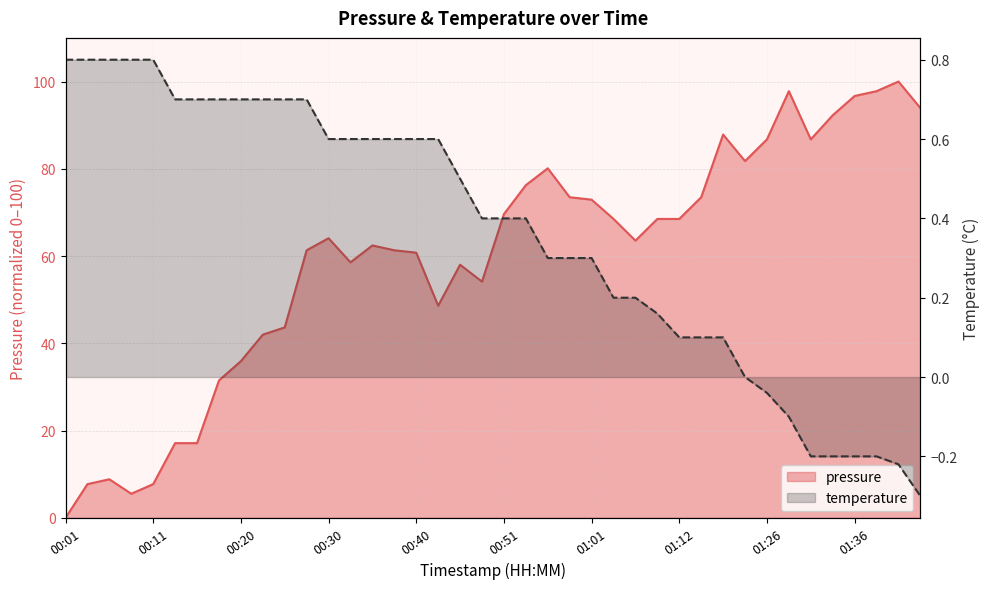

List the labels in order of value, largest first.

01:41, 01:28, 01:38, 01:36, 01:43, 01:33, 01:20, 01:26, 01:31, 01:23, 00:56, 00:53, 00:59, 01:15, 01:01, 00:51, 01:04, 01:09, 01:12, 00:30, 01:07, 00:35, 00:28, 00:38, 00:40, 00:33, 00:45, 00:49, 00:43, 00:25, 00:23, 00:20, 00:18, 00:13, 00:16, 00:06, 00:03, 00:11, 00:08, 00:01